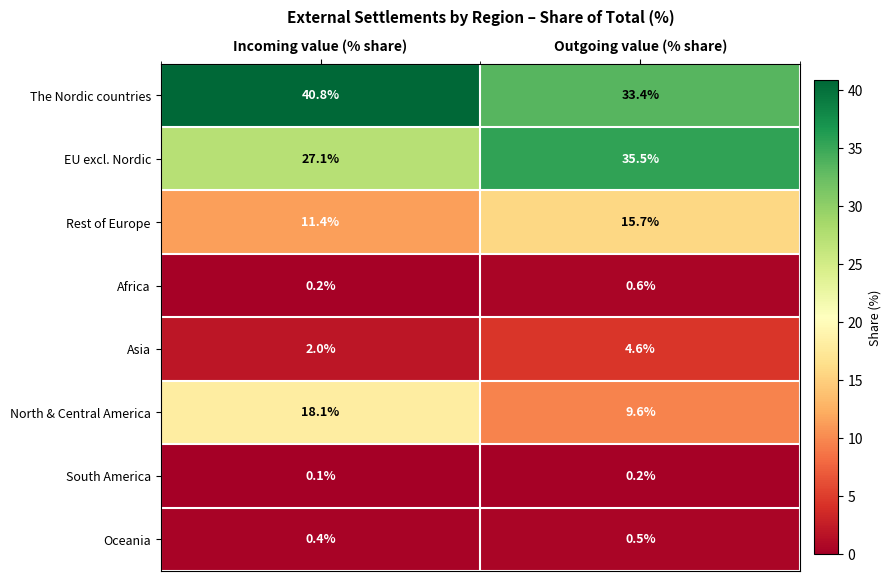

List the series in order of their peak value, highest first.

The Nordic countries, EU excl. Nordic, North & Central America, Rest of Europe, Asia, Africa, Oceania, South America